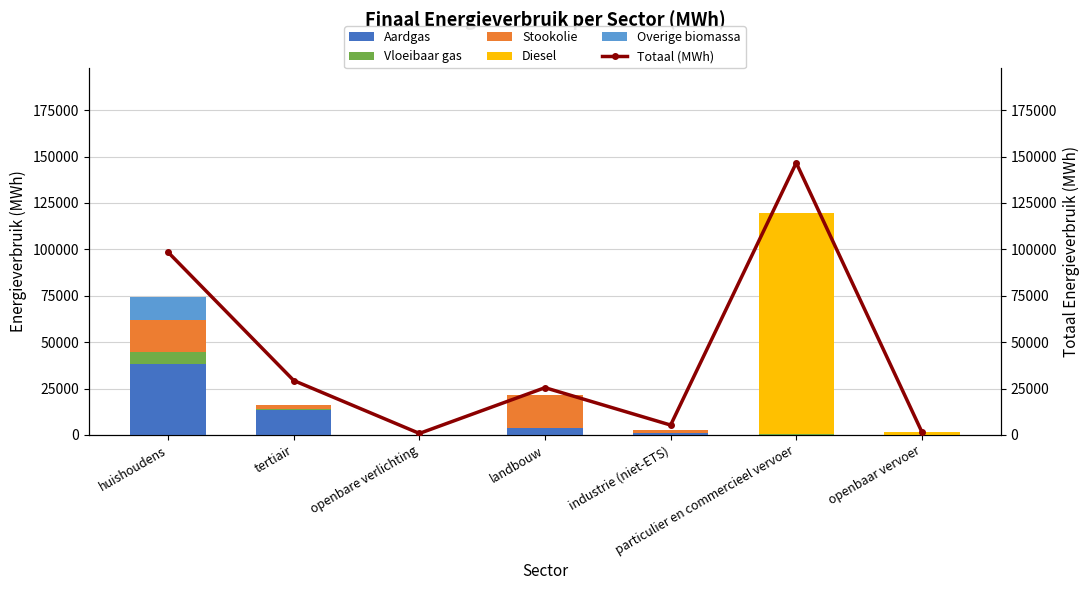

At which label does Stookolie reach its peak?

landbouw